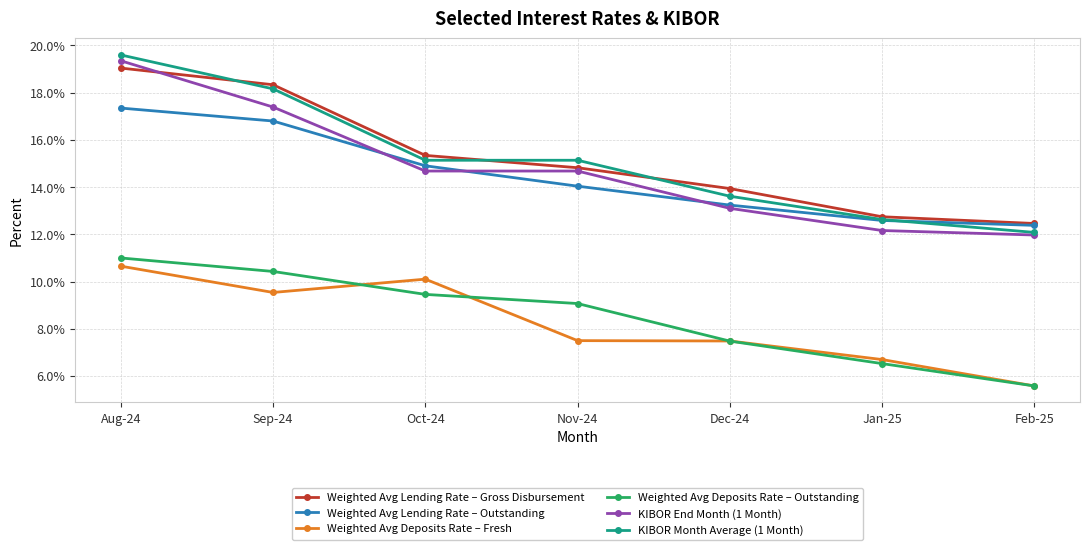

Count the number of categories in the chart.

7